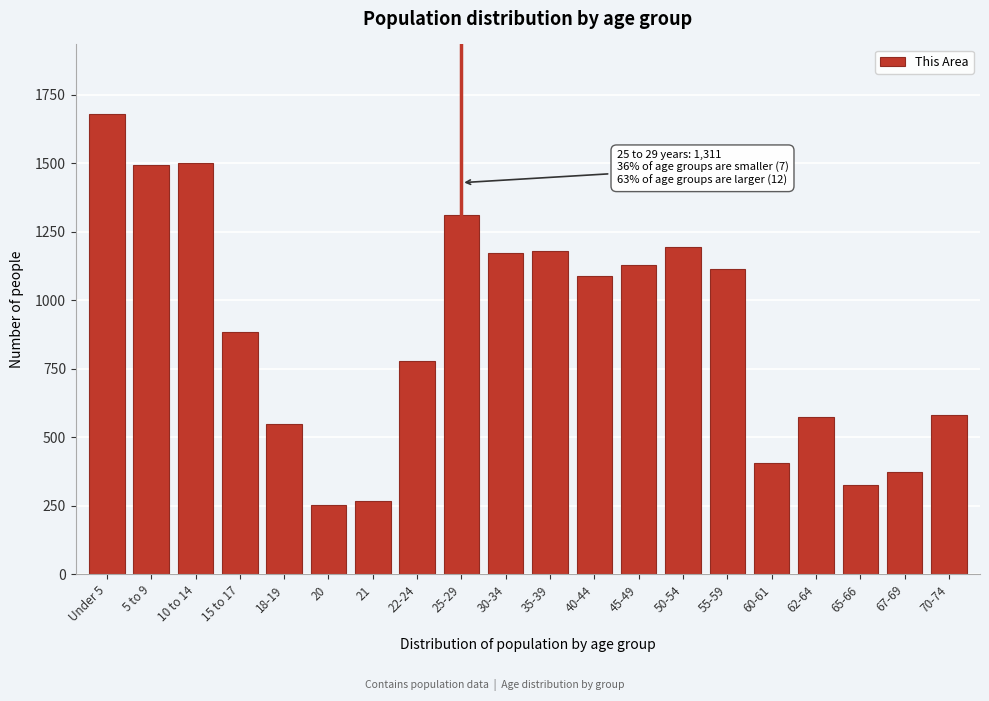

Between 45-49 and 10 to 14, which is larger?

10 to 14